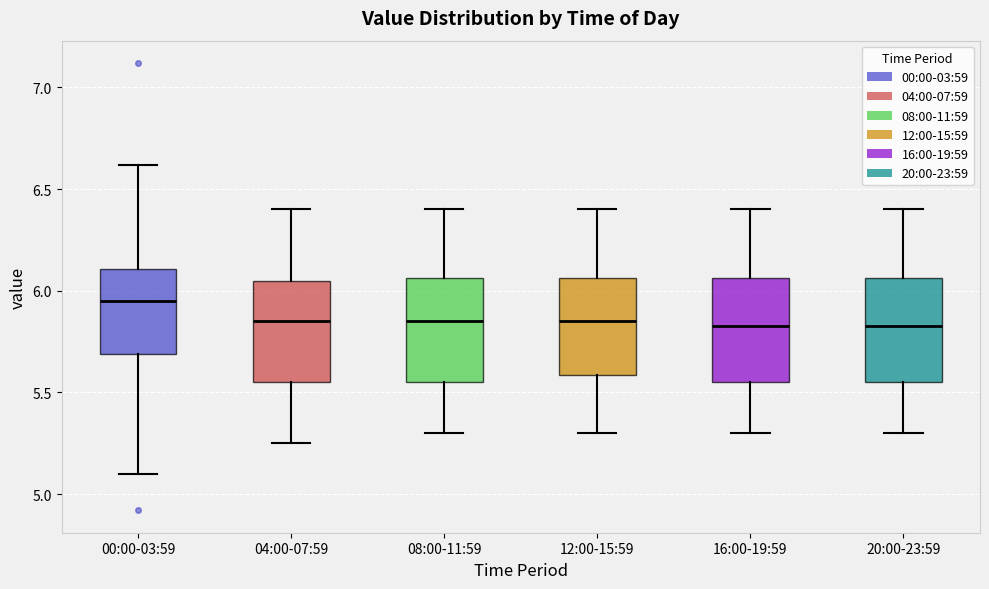

Reading left to right, read every box against the y-axis: the position of its median line, the range the box covers, and the ends of its whiskers. The values are not printed on the chart, so give them approximately, as read against the axis.

00:00-03:59: median 5.95, box 5.70 to 6.10, whiskers 5.10 to 6.60
04:00-07:59: median 5.85, box 5.55 to 6.05, whiskers 5.25 to 6.40
08:00-11:59: median 5.85, box 5.55 to 6.05, whiskers 5.30 to 6.40
12:00-15:59: median 5.85, box 5.60 to 6.05, whiskers 5.30 to 6.40
16:00-19:59: median 5.85, box 5.55 to 6.05, whiskers 5.30 to 6.40
20:00-23:59: median 5.85, box 5.55 to 6.05, whiskers 5.30 to 6.40